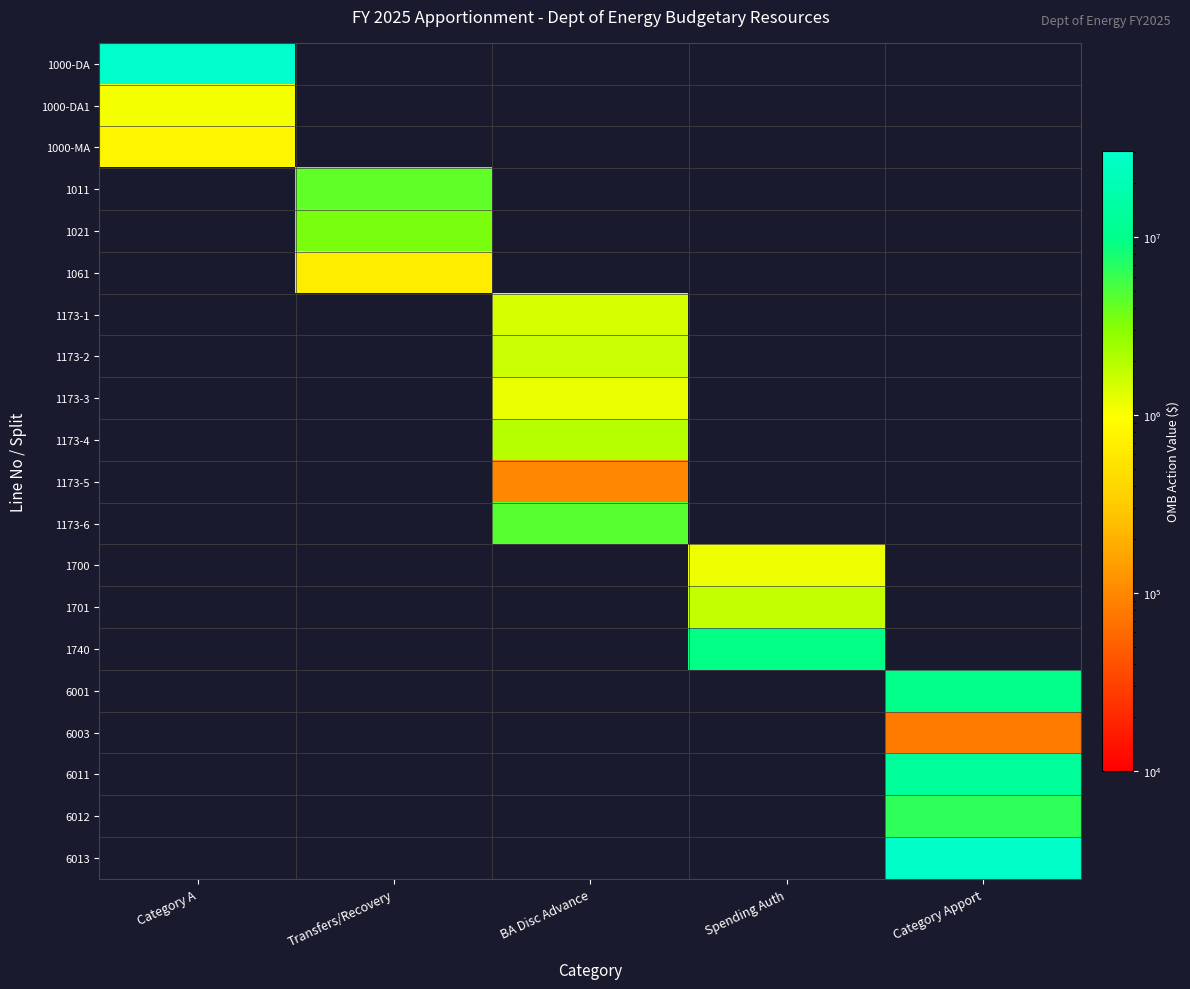

List the series in order of their peak value, lowest first.

1000-MA, 1011, 1021, 1061, 1173-1, 1173-2, 1173-3, 1173-4, 1173-5, 1173-6, 1700, 1701, 1740, 6001, 6003, 6011, 6012, 6013, 1000-DA1, 1000-DA